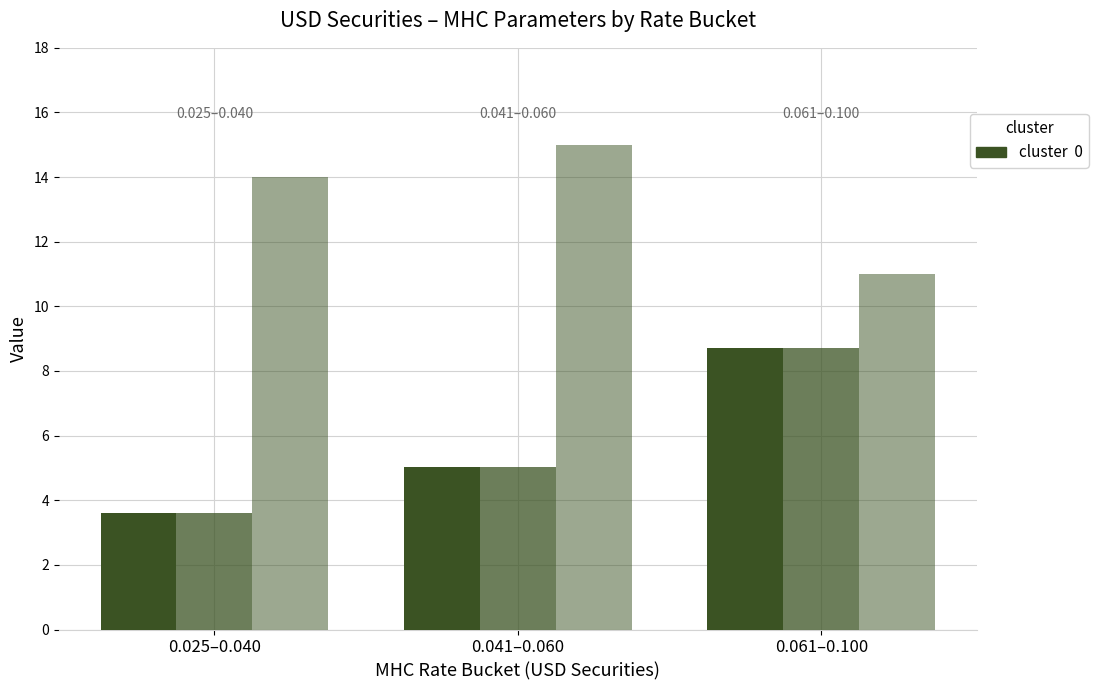

The value of Count (securities) at 0.025–0.040 is 19.3. True or false?

False